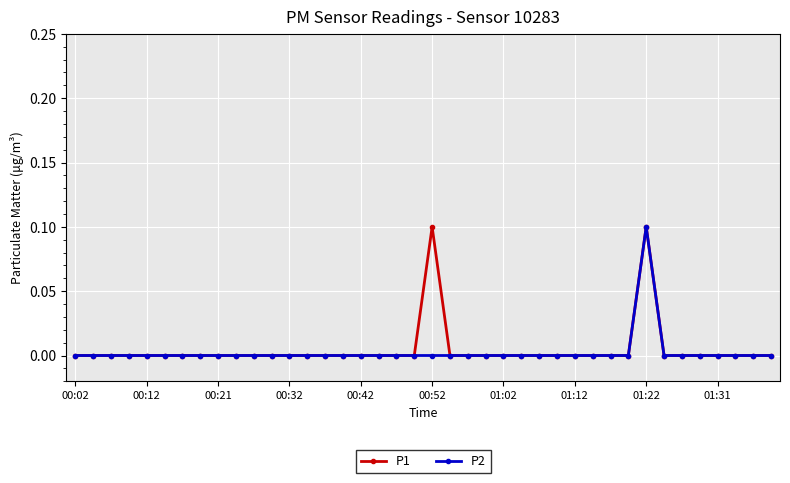

How many series are shown in this chart?

2